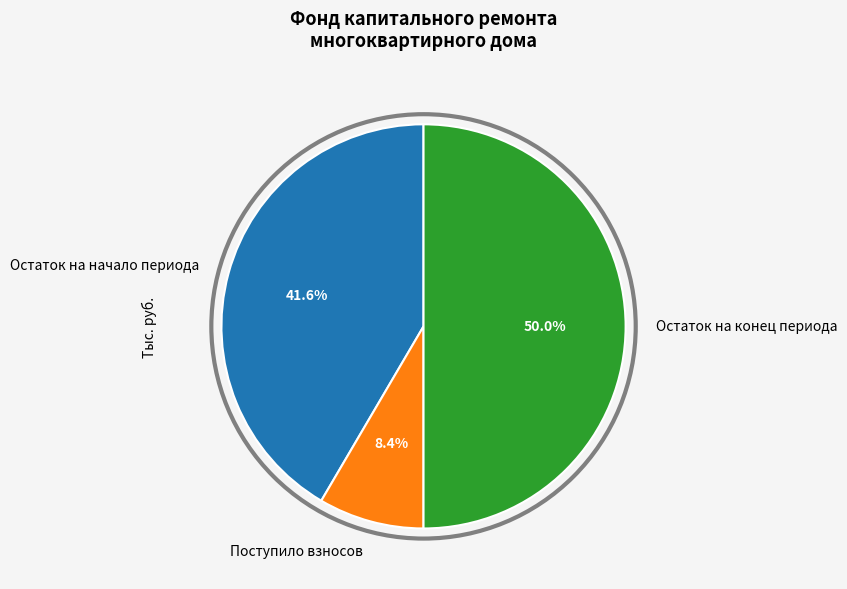

Which has a higher value, Остаток на начало периода or Остаток на конец периода?

Остаток на конец периода